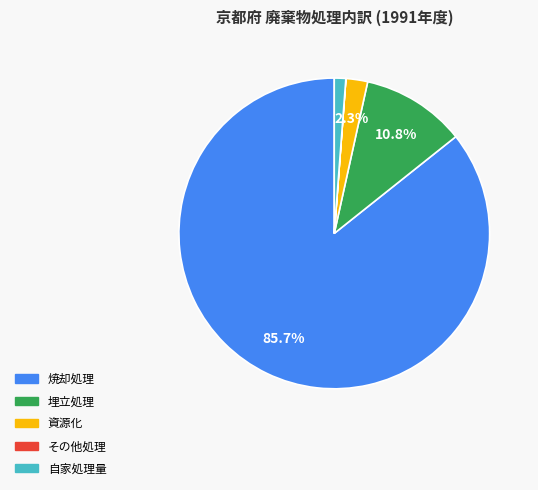

To the nearest percent, what is the difference between the 焼却処理 and 資源化 slice percentages?

83%